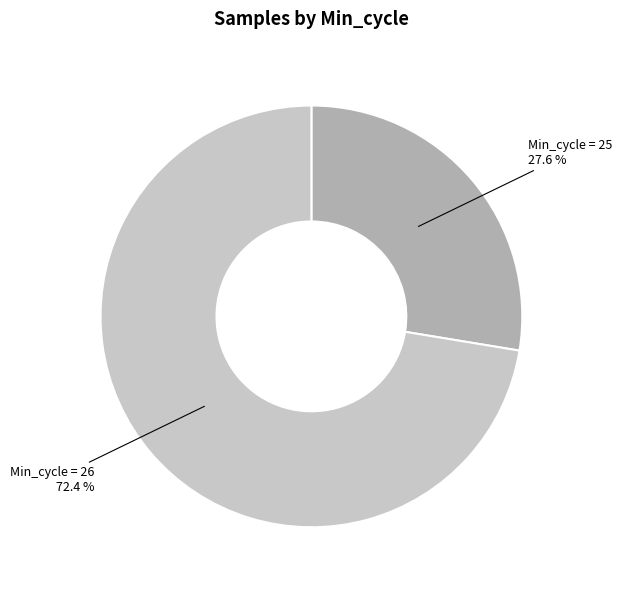

Does any single category account for the majority?

Yes